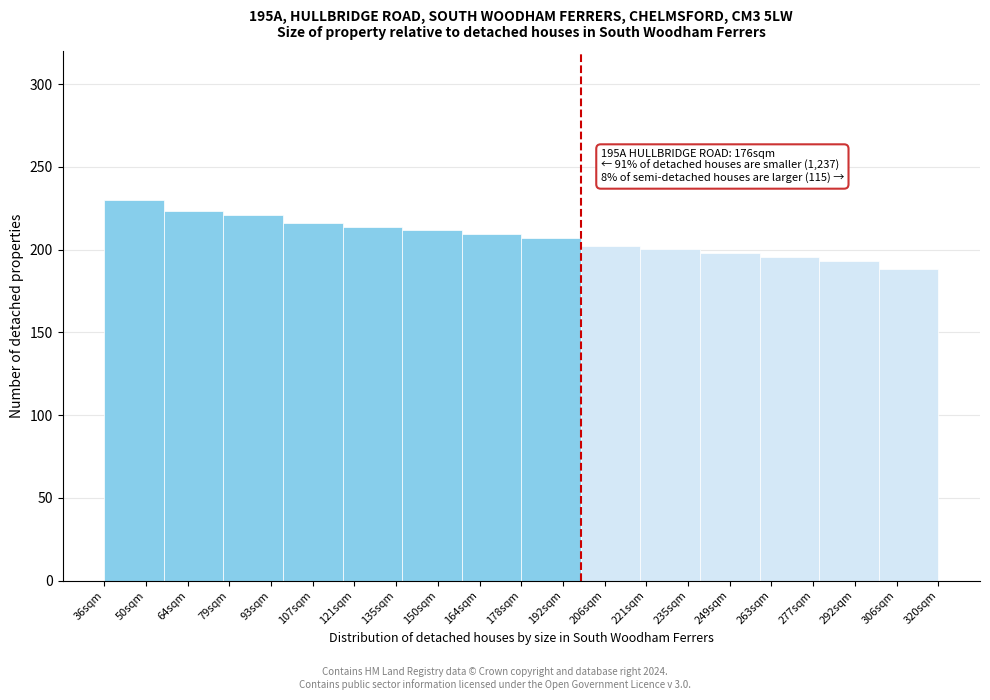

Reading left to right, list all the values displayed in this chart.

50sqm=230.0	64sqm=223.1	93sqm=220.8	107sqm=216.2	121sqm=213.9	150sqm=211.6	164sqm=209.3	192sqm=207.0	206sqm=202.4	235sqm=200.1	249sqm=197.8	263sqm=195.5	292sqm=193.2	306sqm=188.6